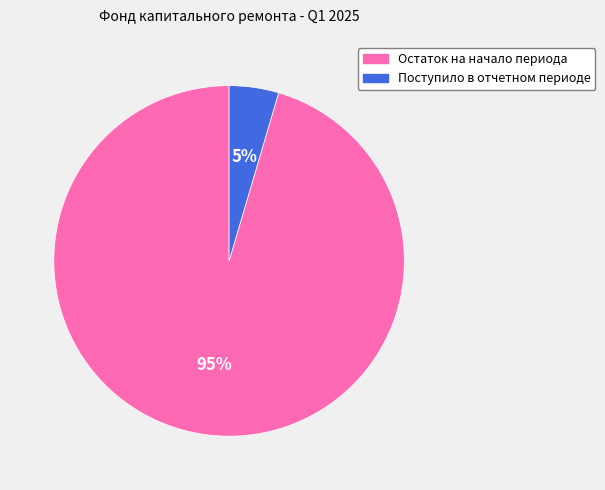

To the nearest percent, what is the combined percentage of Остаток на начало периода and Поступило в отчетном периоде?

100%